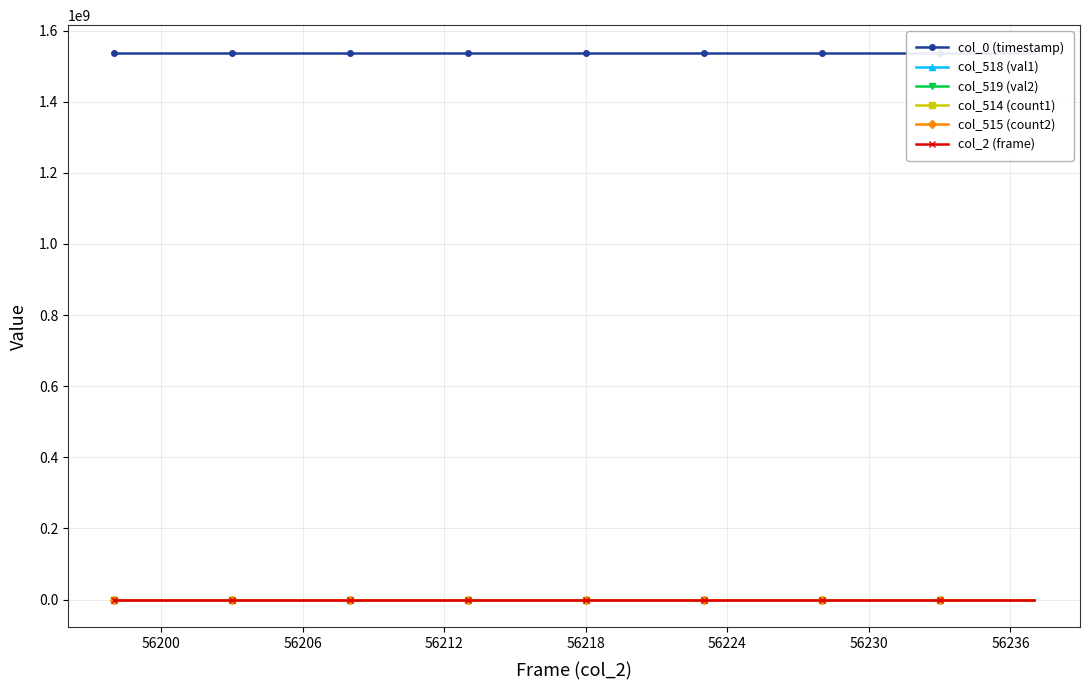

True or false: col_518 (val1) and col_519 (val2) intersect in this chart.

False